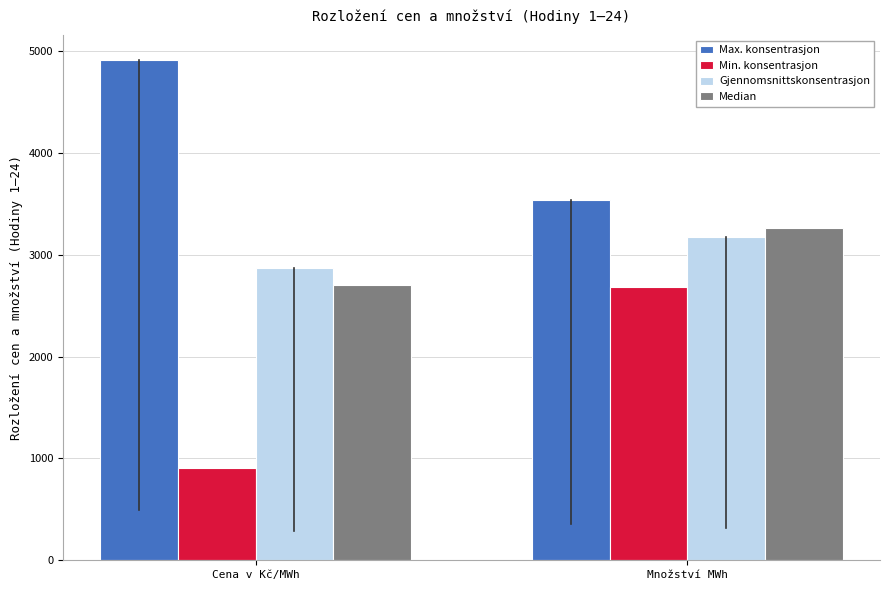

Reading left to right, what are all the values shown in this chart?

Max. konsentrasjon: 4909.1	3538.0
Min. konsentrasjon: 910.9	2681.3
Gjennomsnittskonsentrasjon: 2866.1	3178.9
Median: 2705.4	3258.2